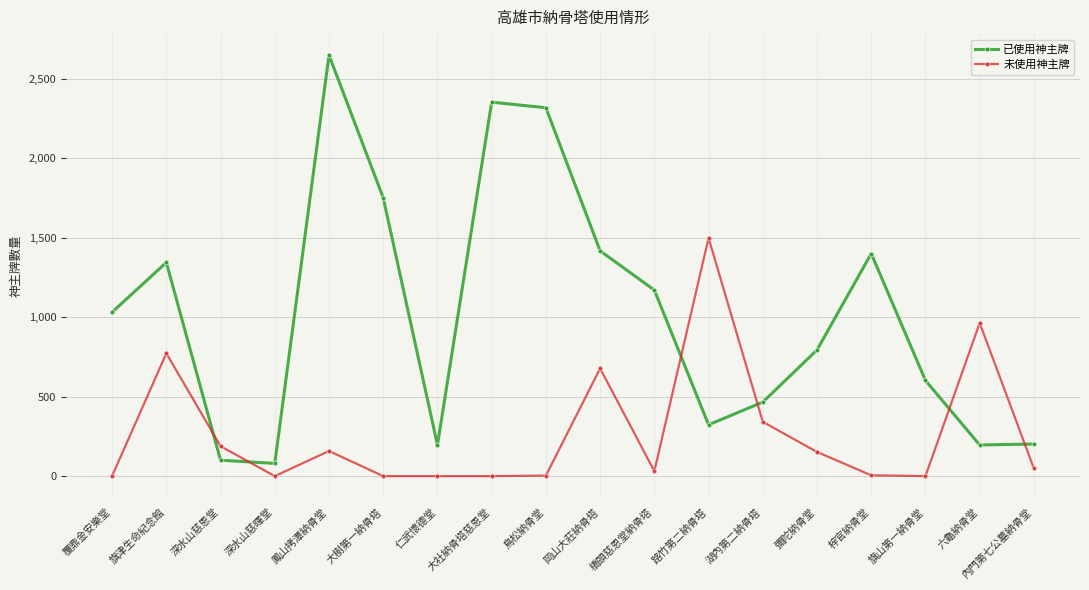

What is the highest value of the 未使用神主牌 series?

1499